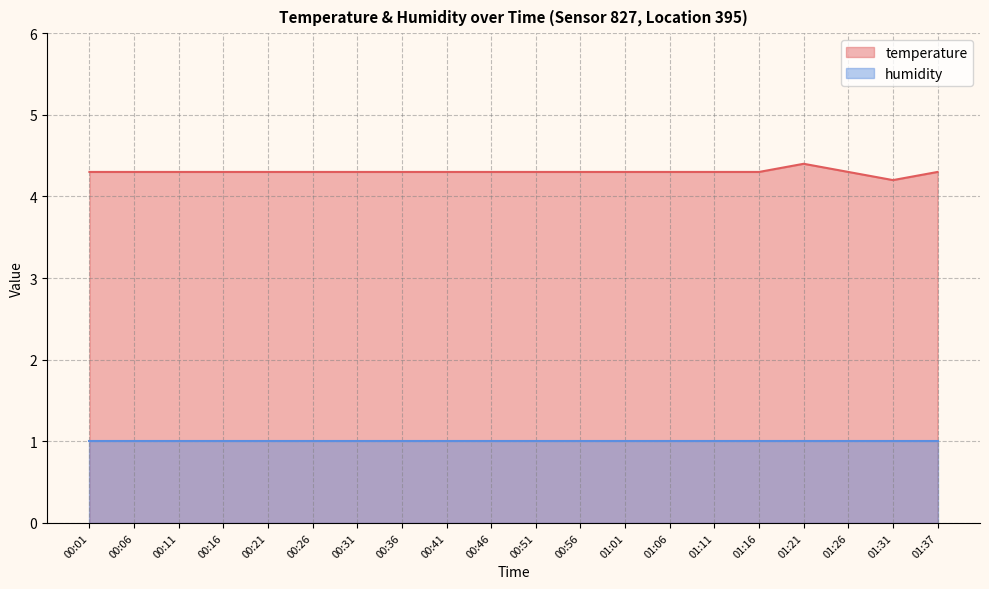

What position from the left is 01:37?

20